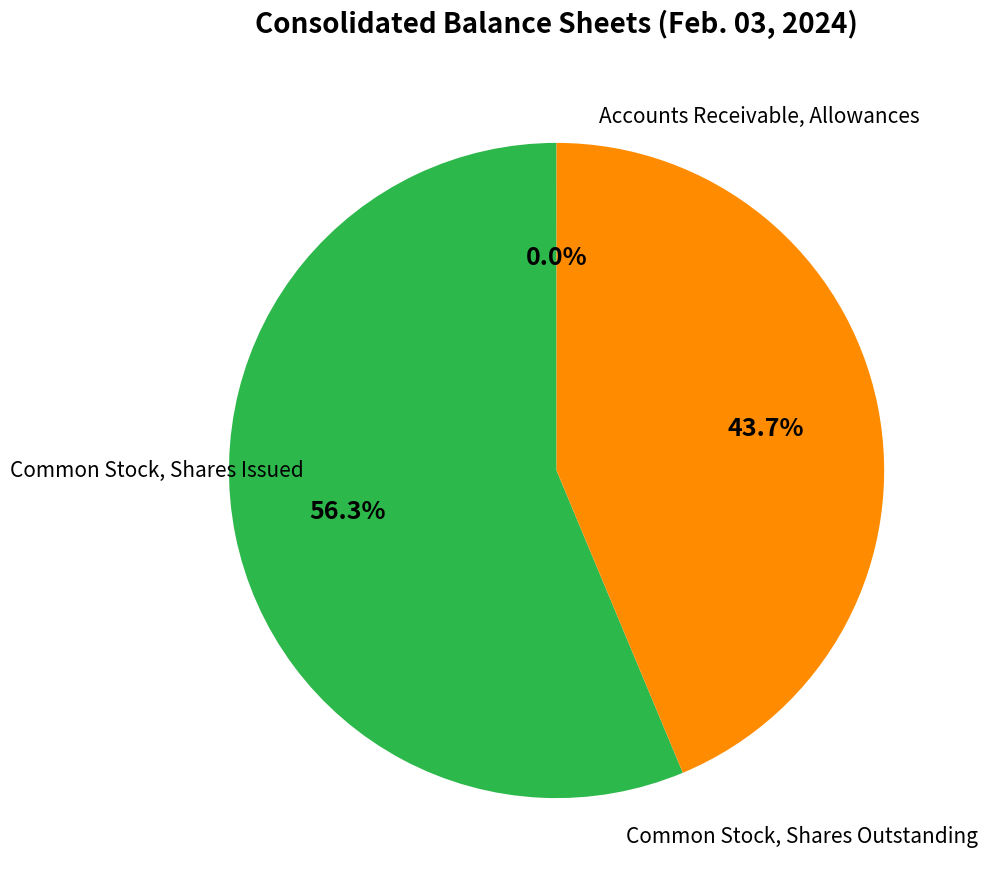

Does any single category account for the majority?

Yes